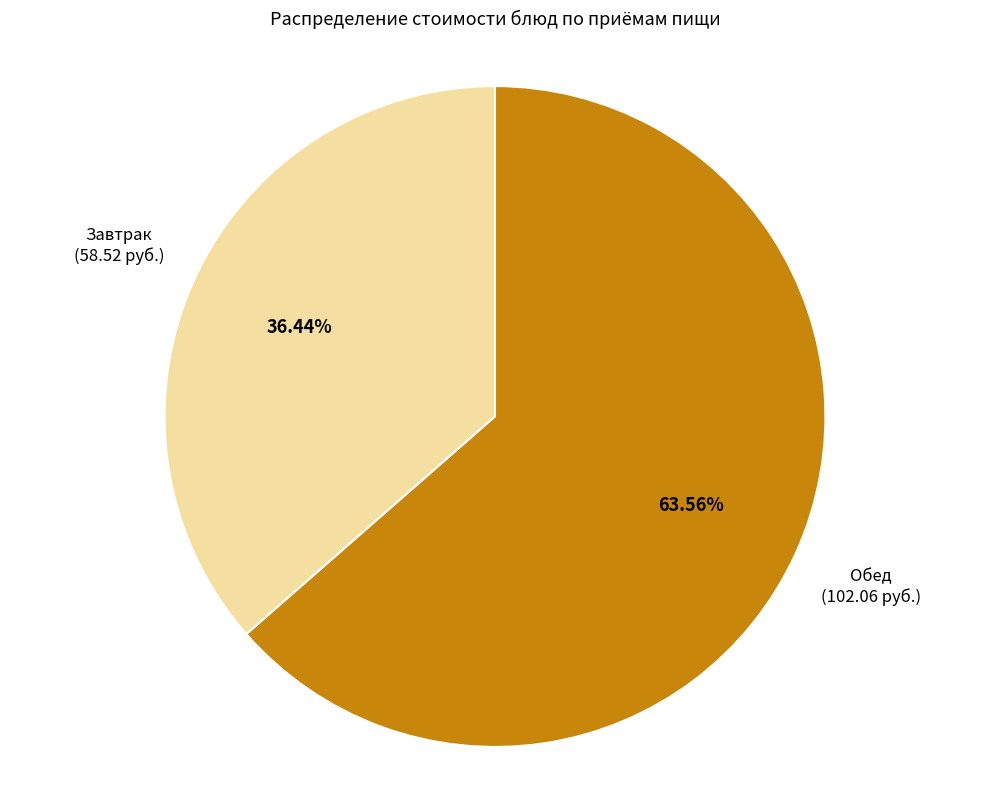

Does any single category account for the majority?

Yes